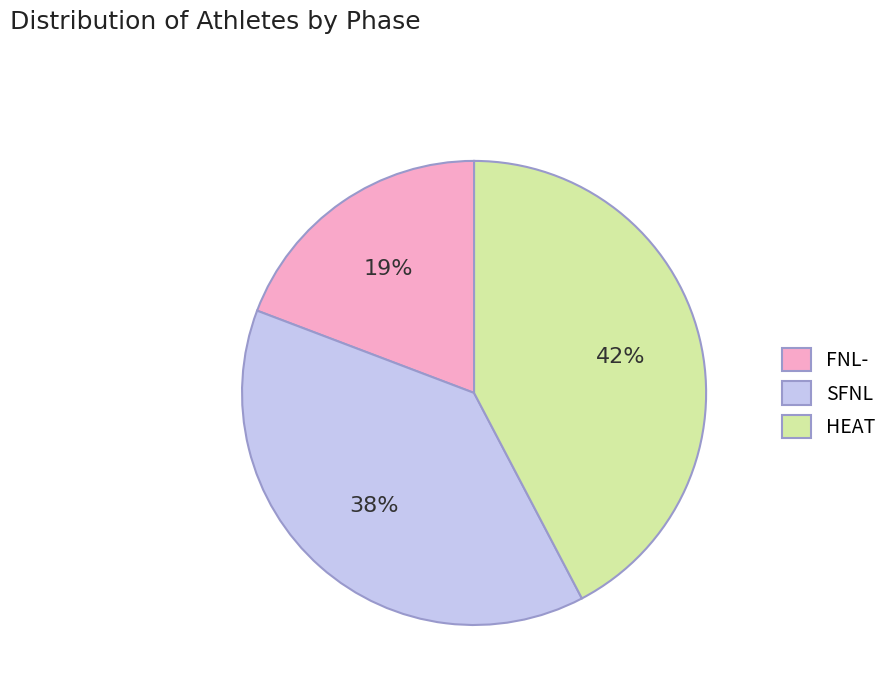

What is the ratio of the value at HEAT to the value at SFNL?

1.1